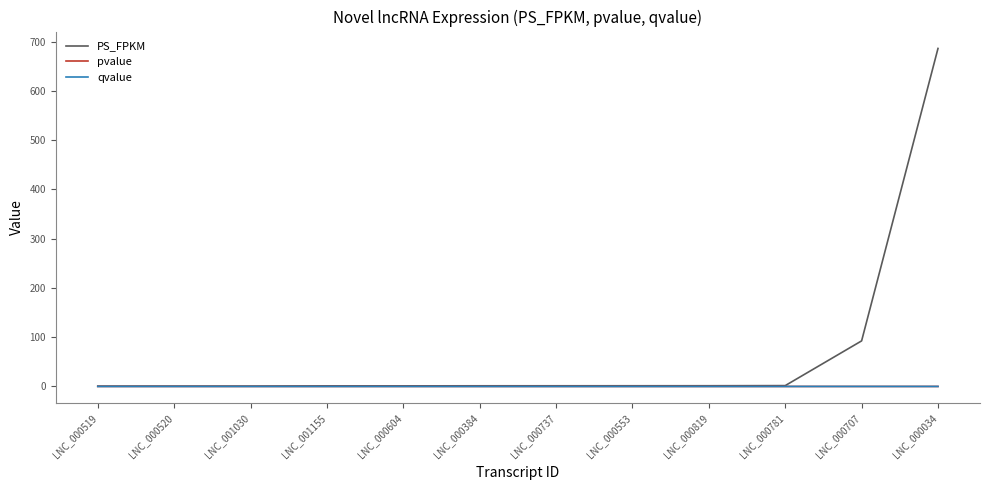

Which series changed the most between LNC_000519 and LNC_000707?

PS_FPKM